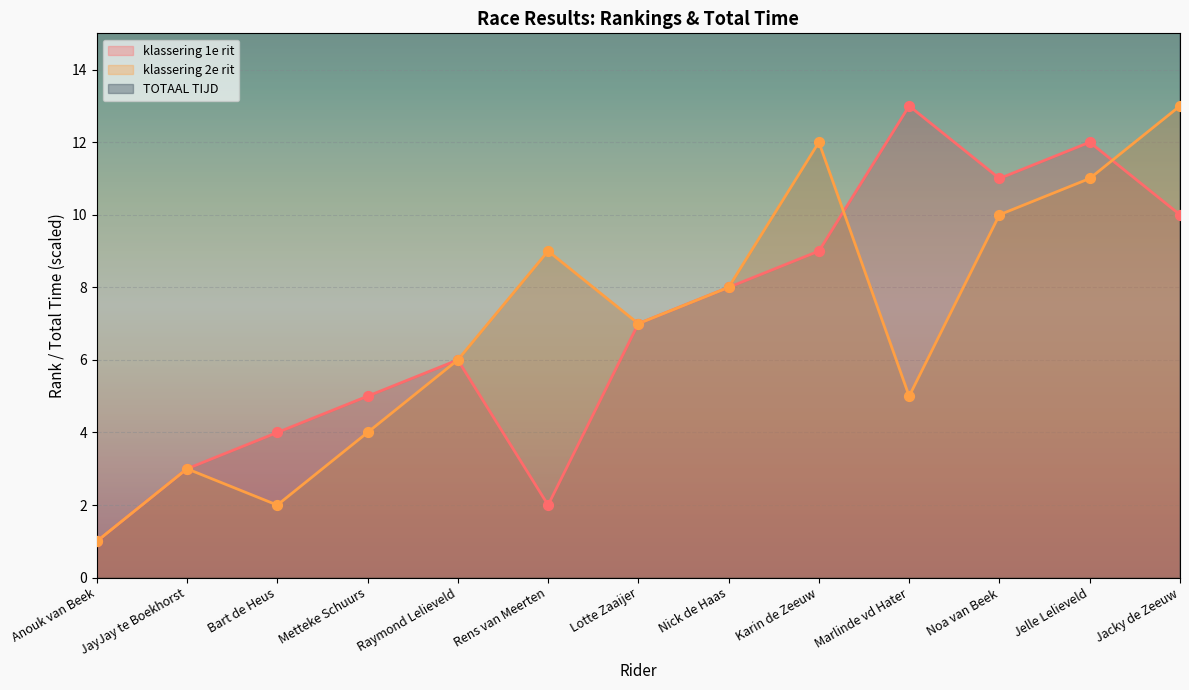

What are all the series names shown in the legend?

klassering 1e rit, klassering 2e rit, TOTAAL TIJD